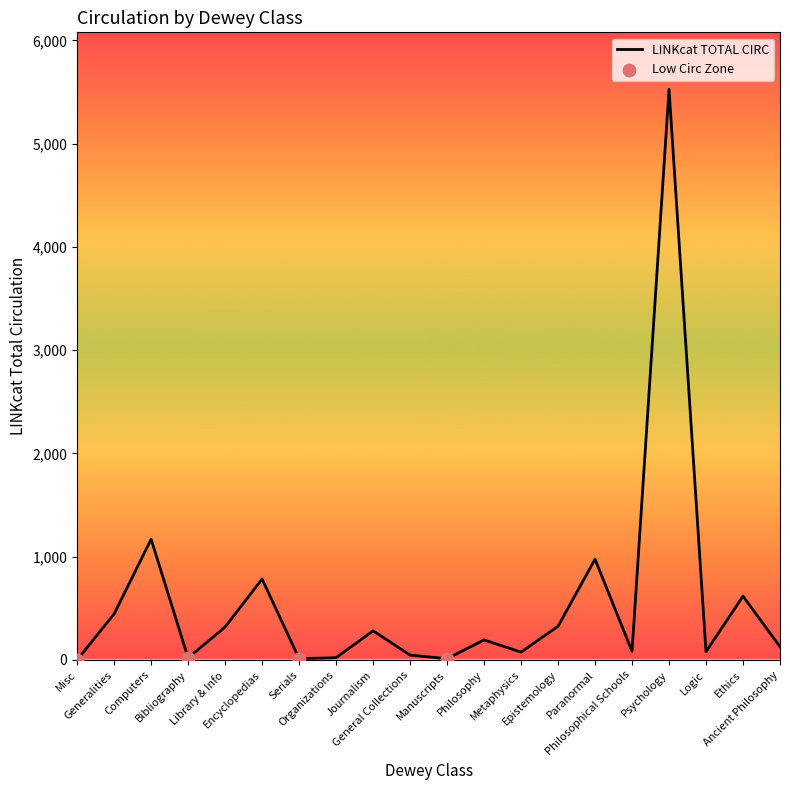

What is the difference between the maximum and minimum values?

5525